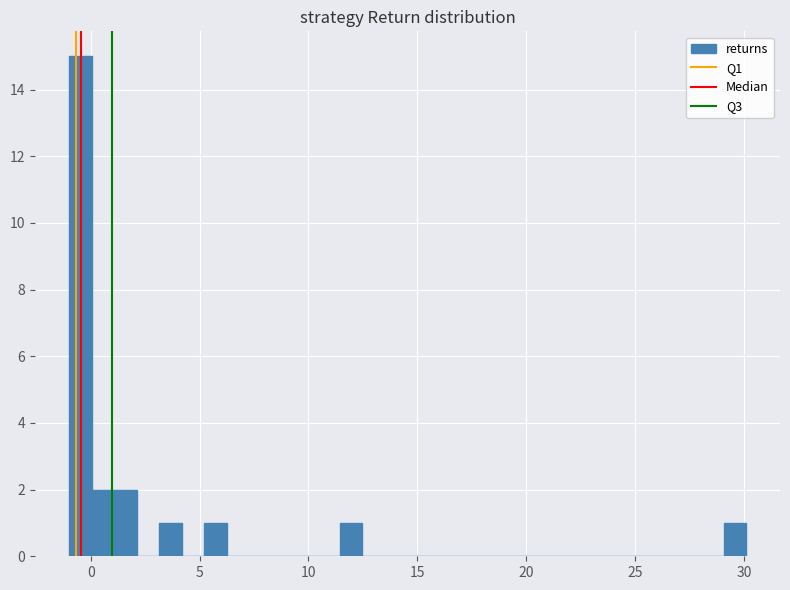

Read against the x-axis, roughly where is the centre of the tallest bar?

-0.5